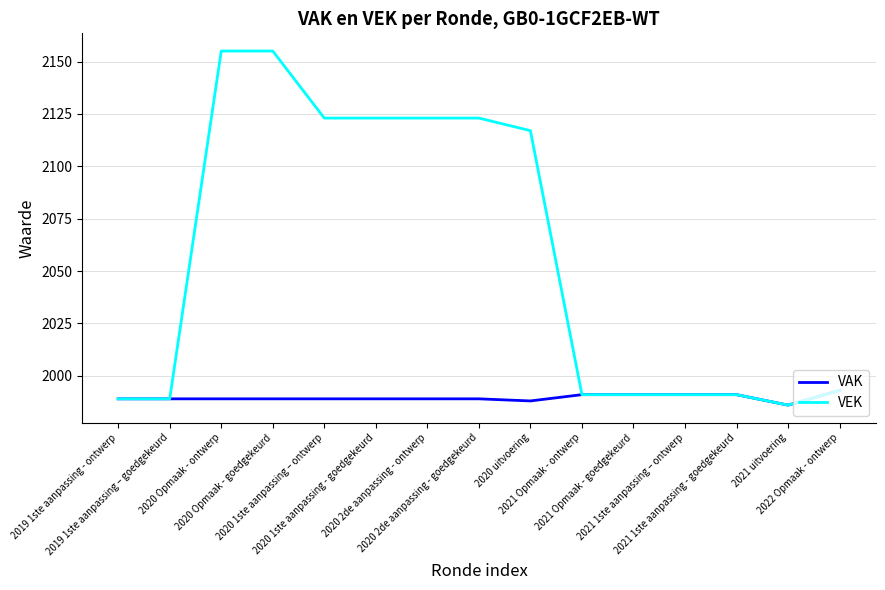

How many lines are shown in the chart?

2